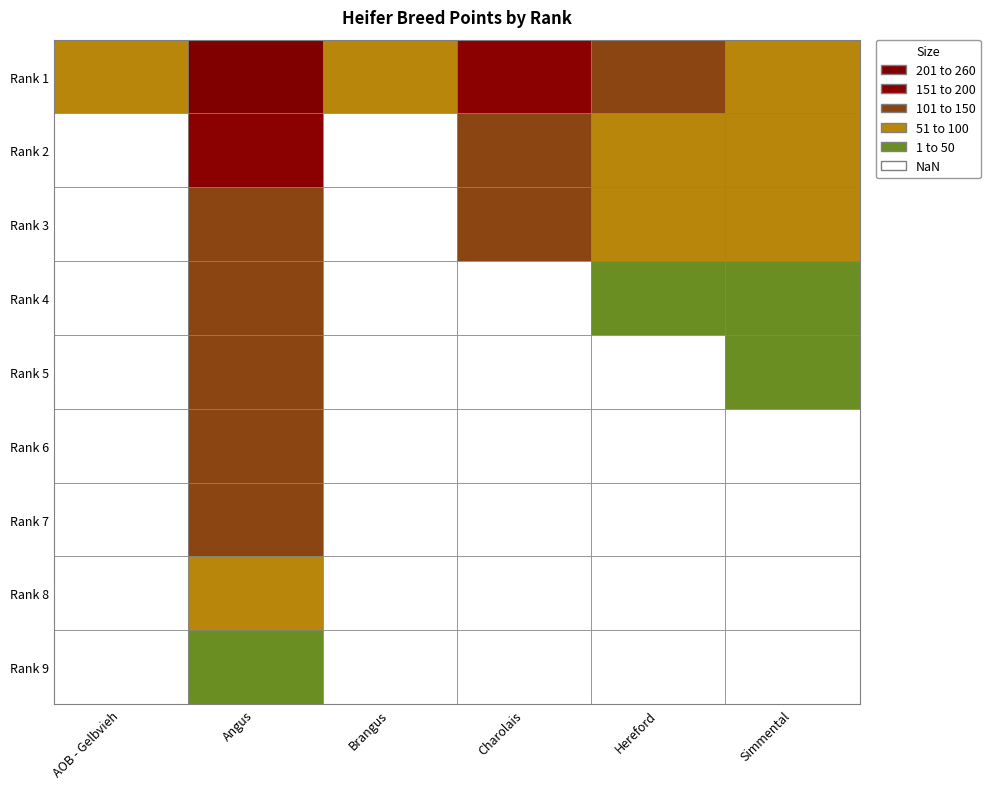

Which series changed the most between 2 and 5?

Charolais